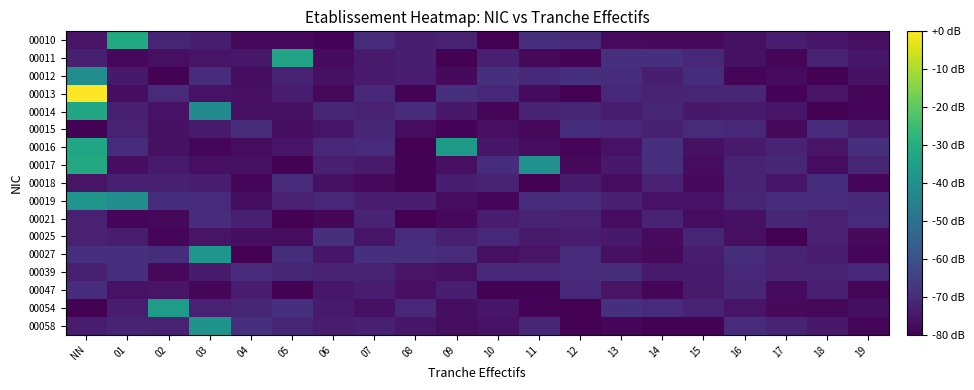

What is the total value across all series at 01?

-1180.2